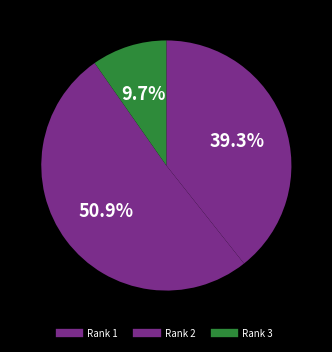

What is the ratio of the value at Rank 3 to the value at Rank 2?

0.2